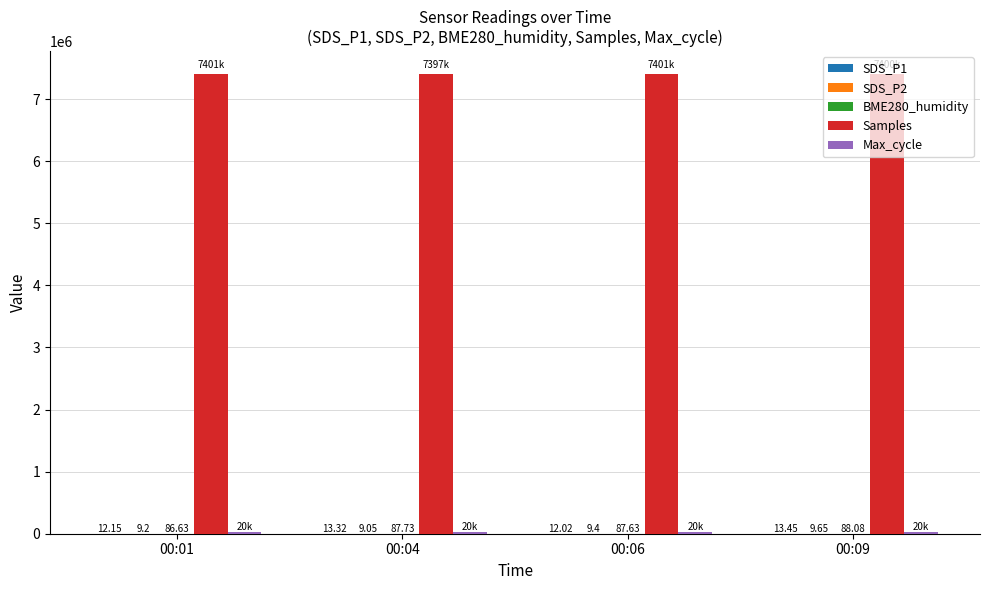

Which series has the largest total across all categories?

Samples